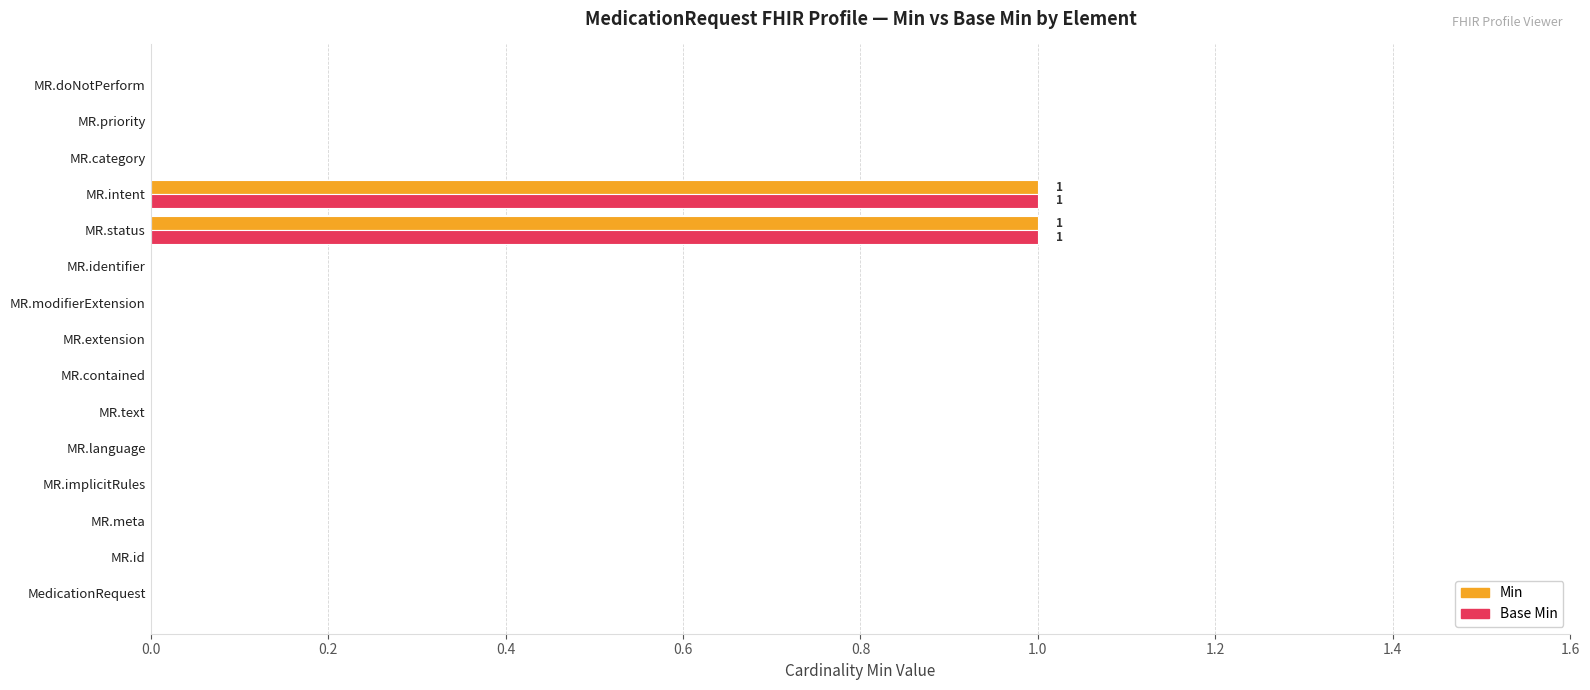

Is the value of Min at MR.language greater than the value of Base Min at MR.status?

No